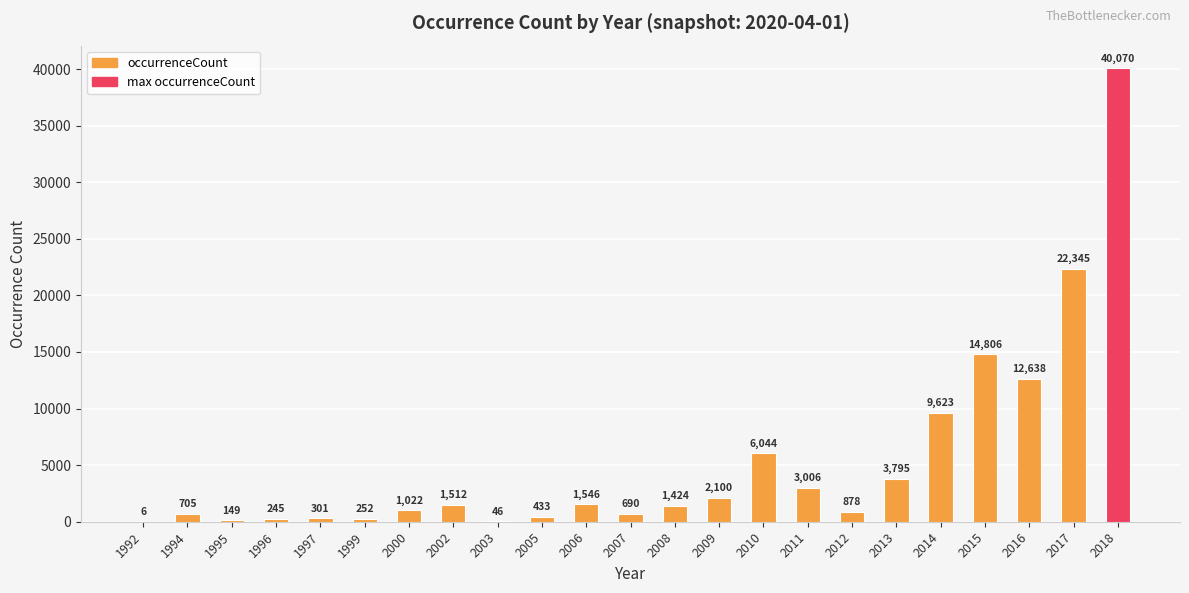

At which category does the chart reach its minimum across all series?

1992